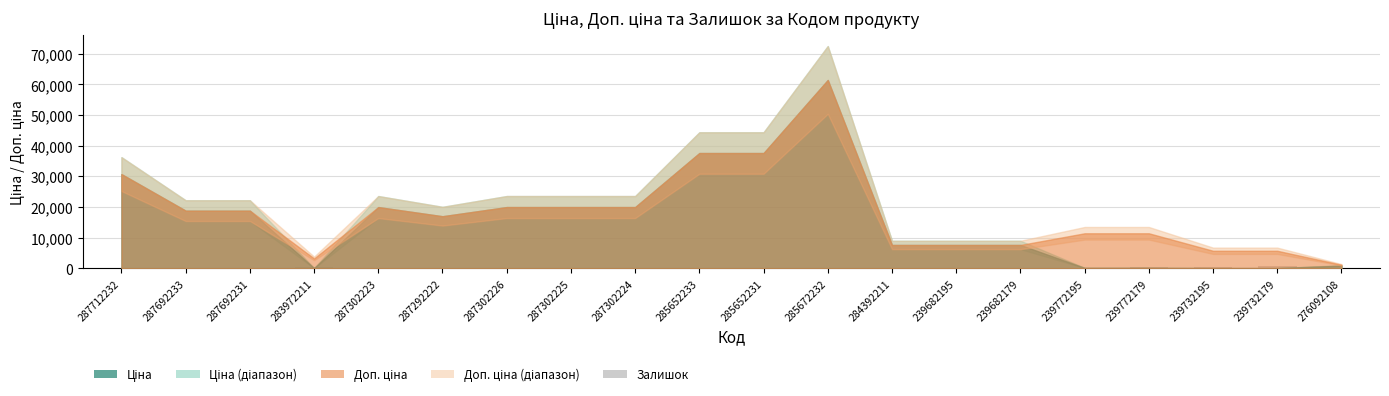

What is the sum of all values?

2218